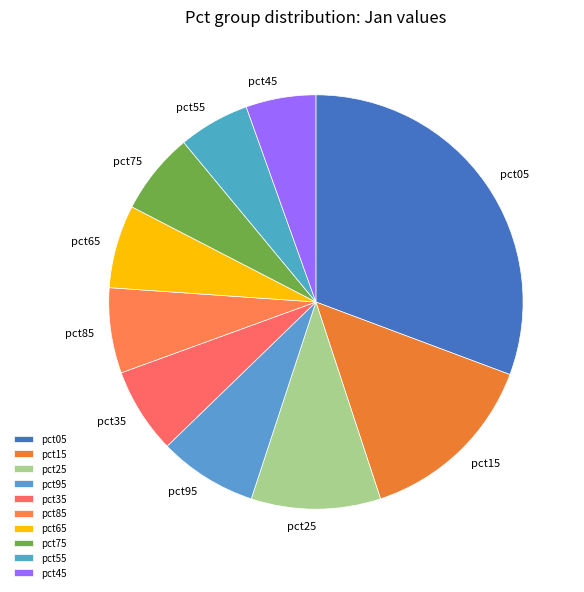

Does pct65 account for over 50% of the chart?

No